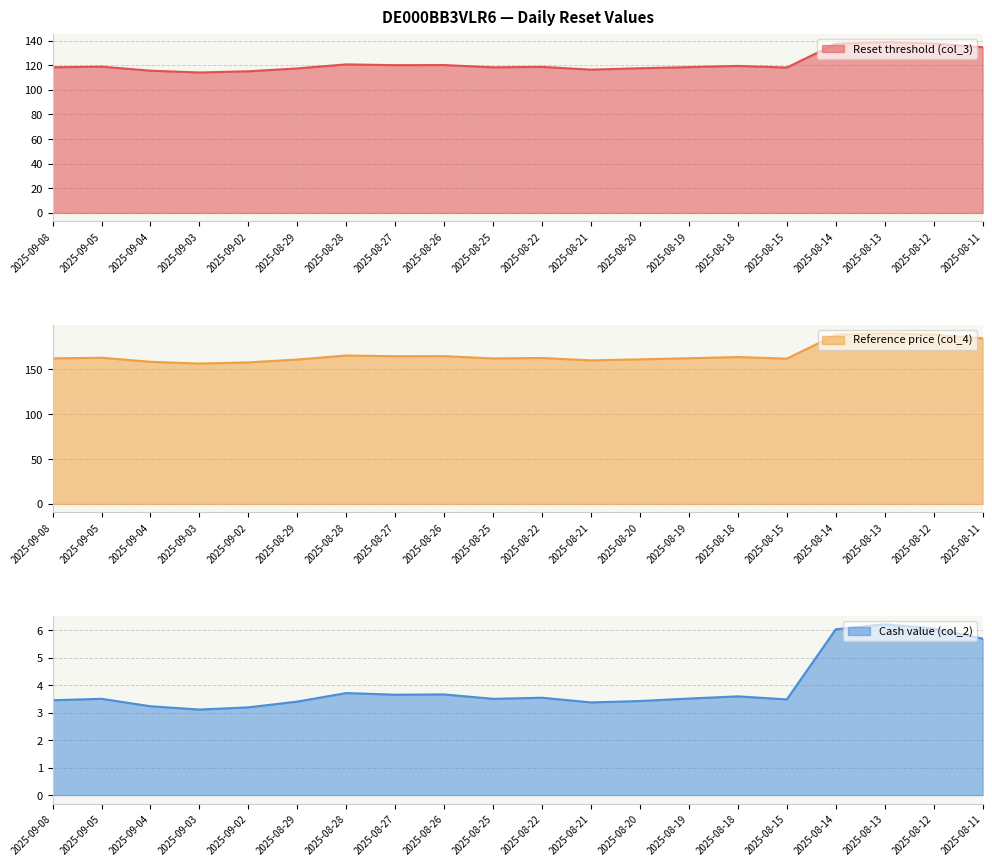

True or false: Reference price (col_4) and Cash value (col_2) cross at least once.

False